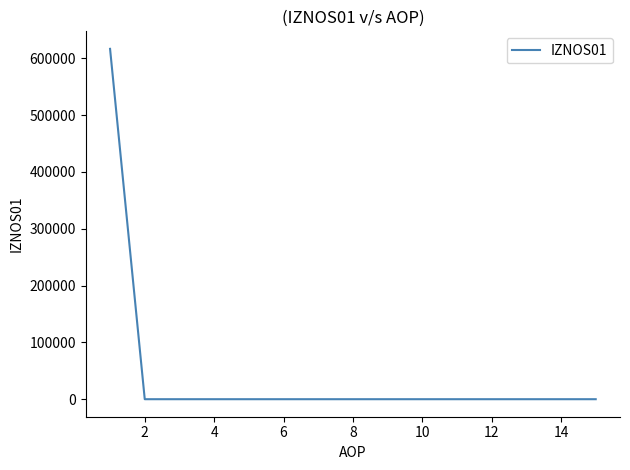

What is the difference between the maximum and minimum values?

616741.2